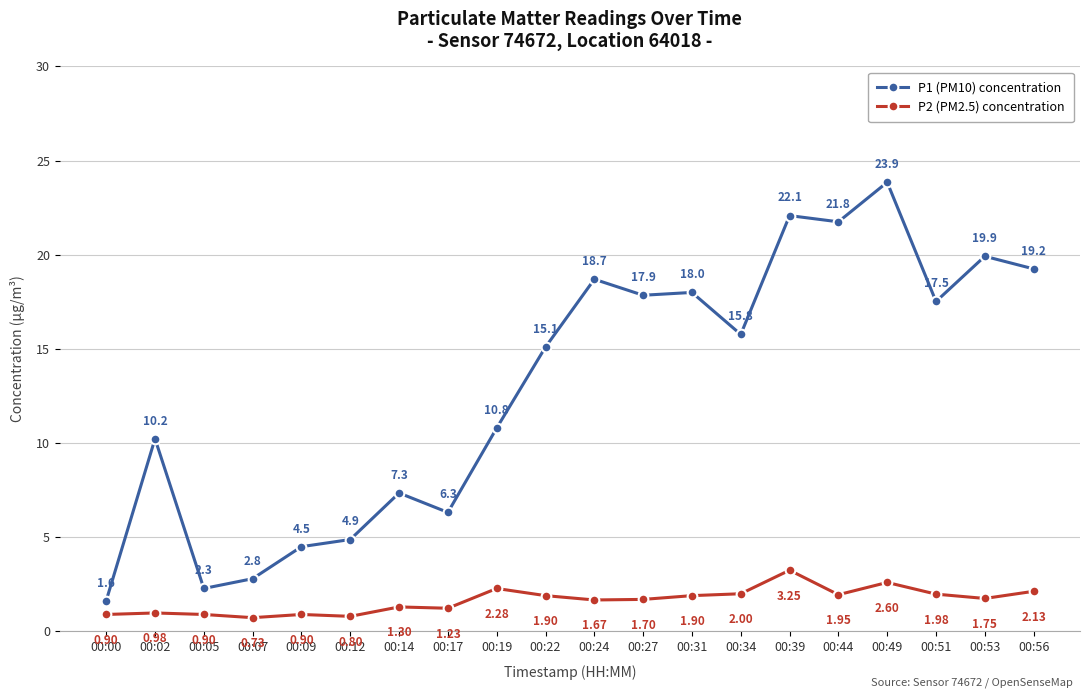

What is the sum of the P1 (PM10) concentration values at 00:05 and 00:22?

17.4